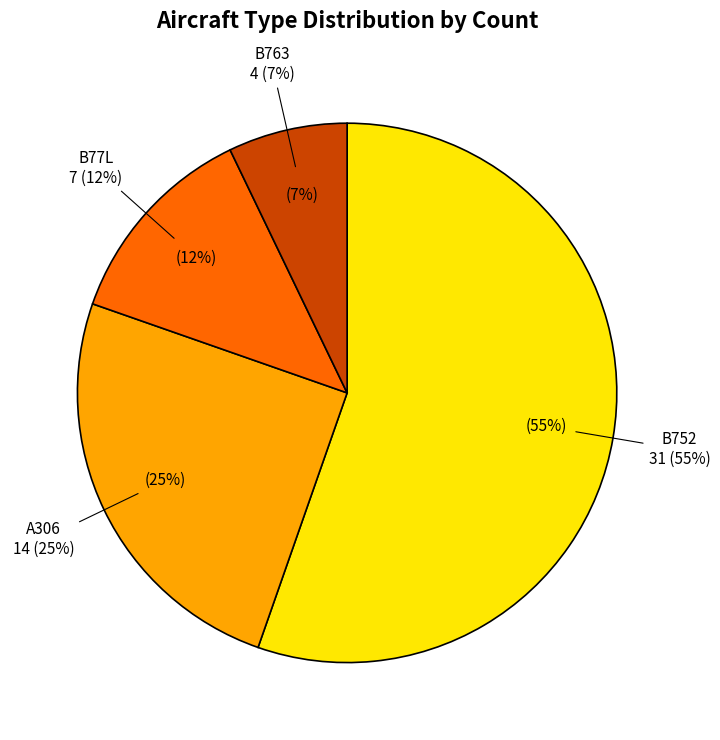

What is the largest slice in the pie chart?

B752